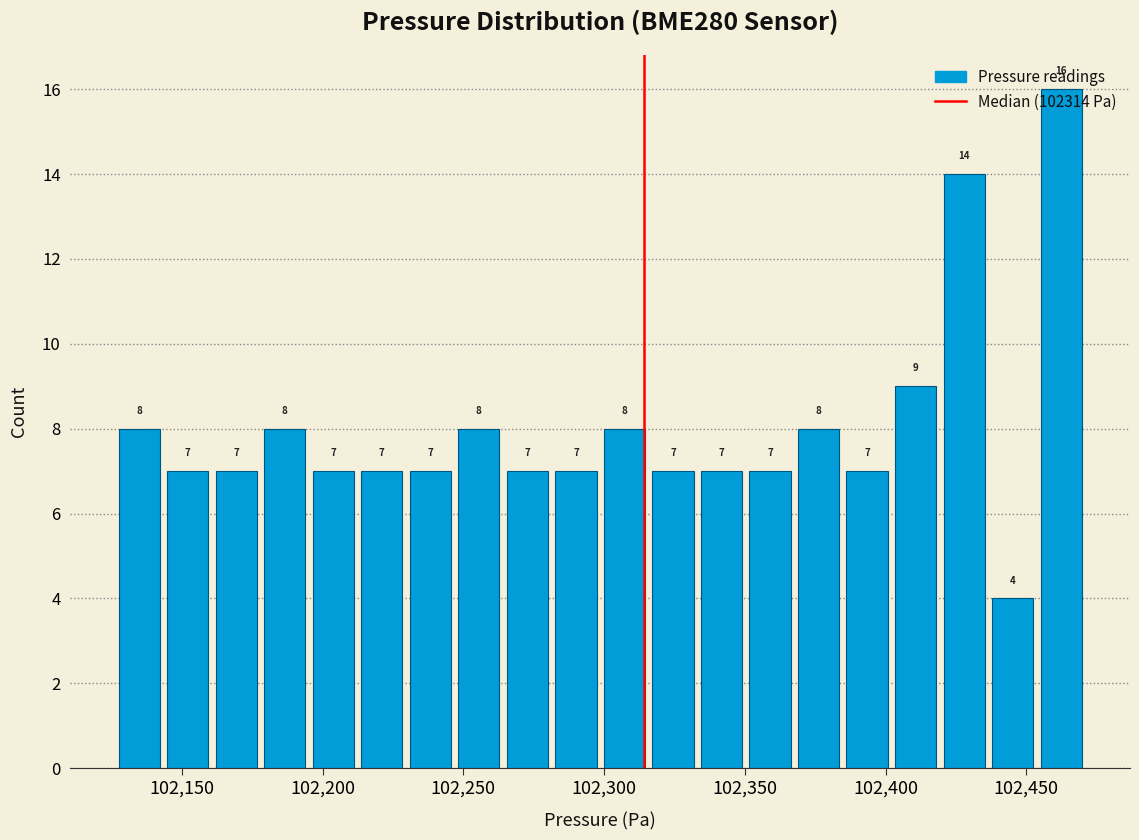

Around what value on the x-axis is the tallest bar? Give the approximate position of its centre, as read against the axis.

102460